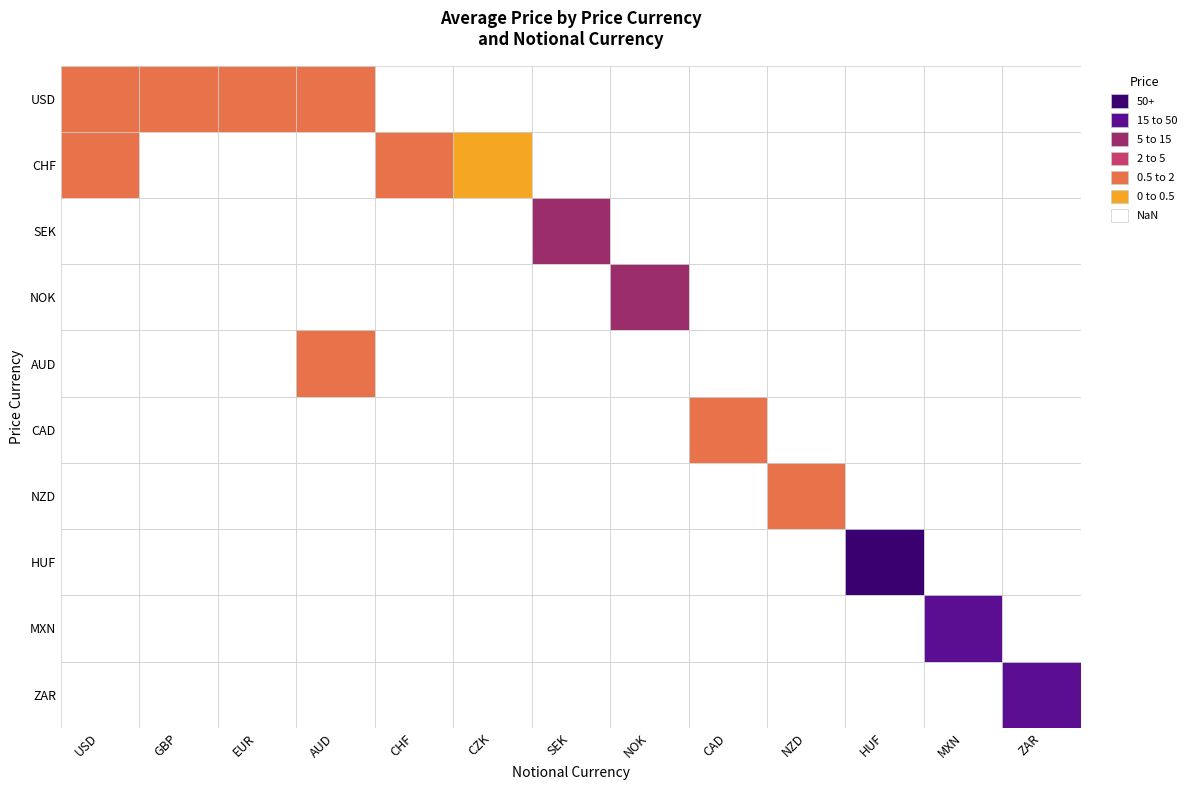

List the labels in order of value, smallest first.

CHF_CZK, USD_AUD, CHF_USD, CHF_CHF, USD_EUR, USD_USD, USD_GBP, CAD_CAD, AUD_AUD, NZD_NZD, NOK_NOK, SEK_SEK, ZAR_ZAR, MXN_MXN, HUF_HUF